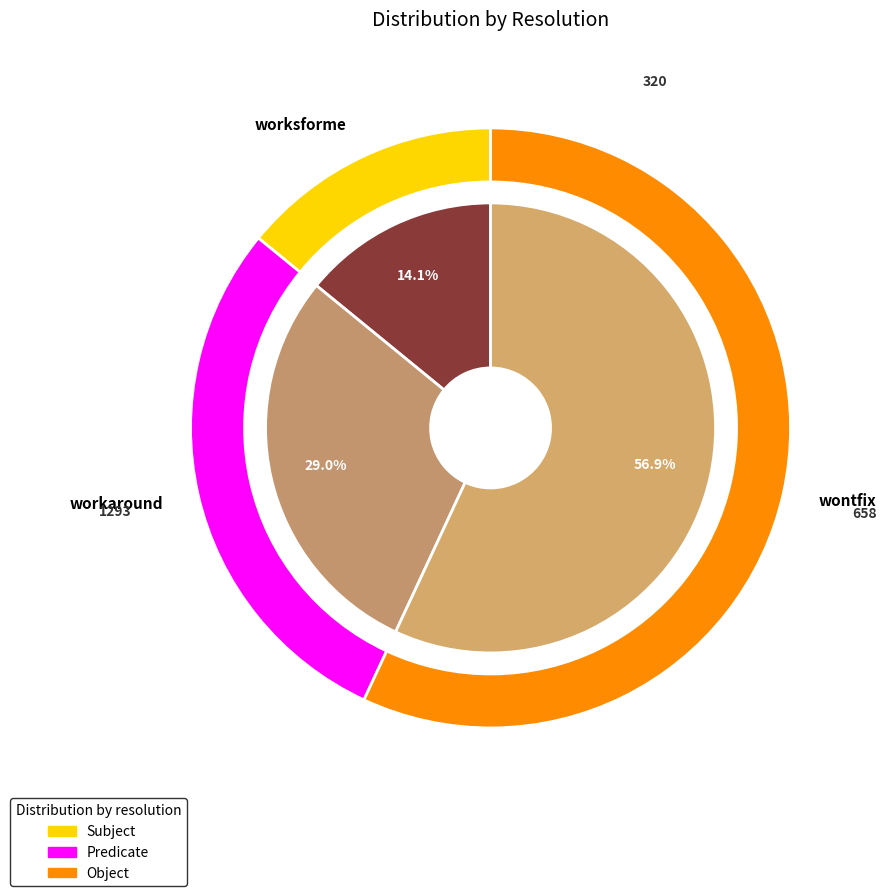

Is worksforme the majority of the pie?

No